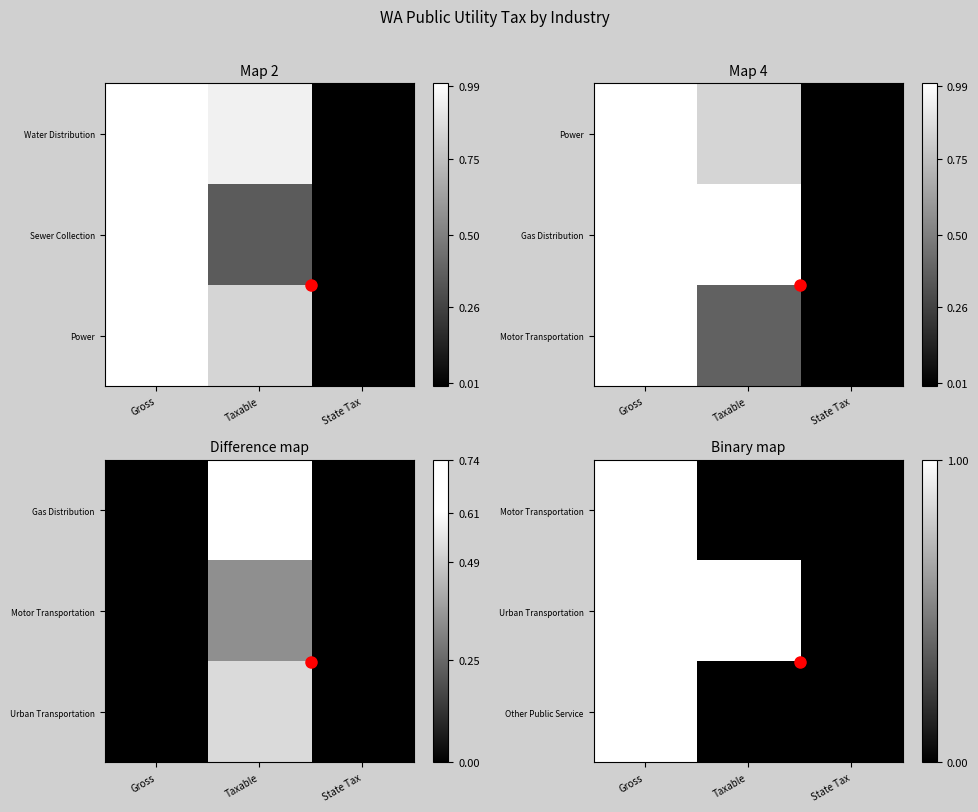

What is the sum of the Urban Transportation values at State Tax and Taxable?

1